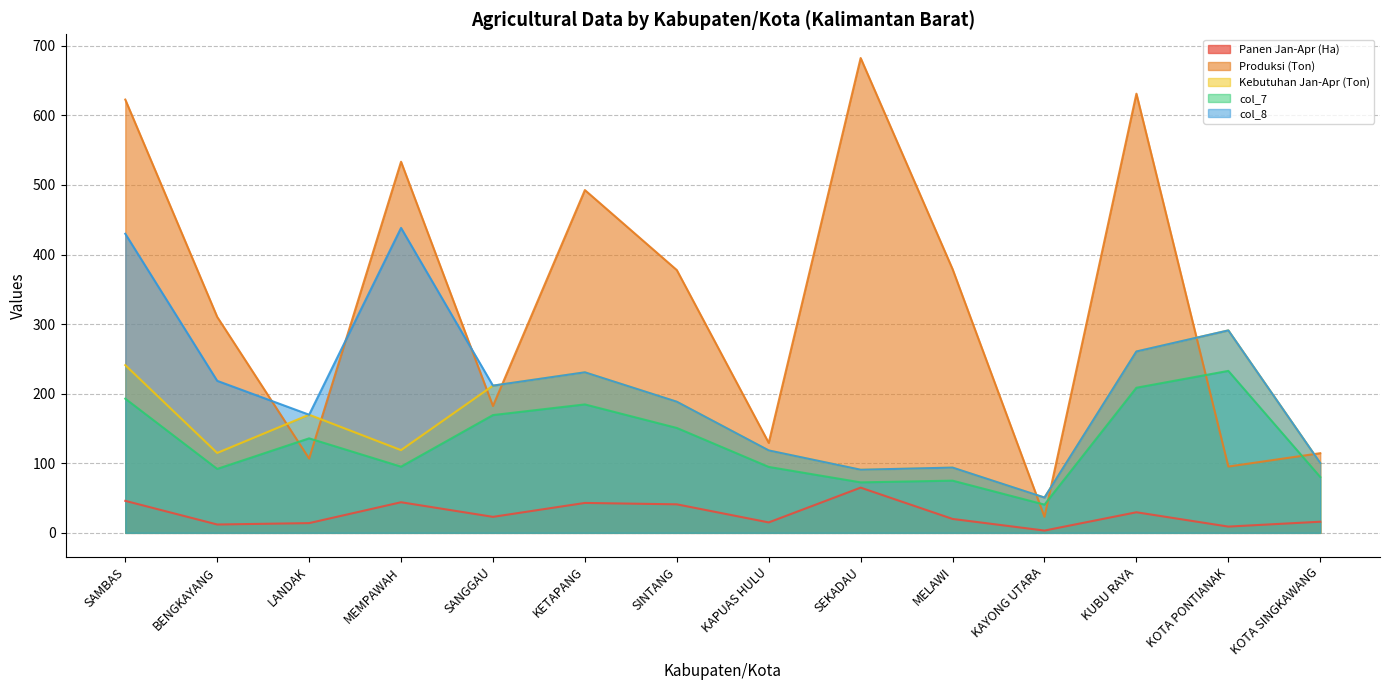

How many lines are shown in the chart?

5